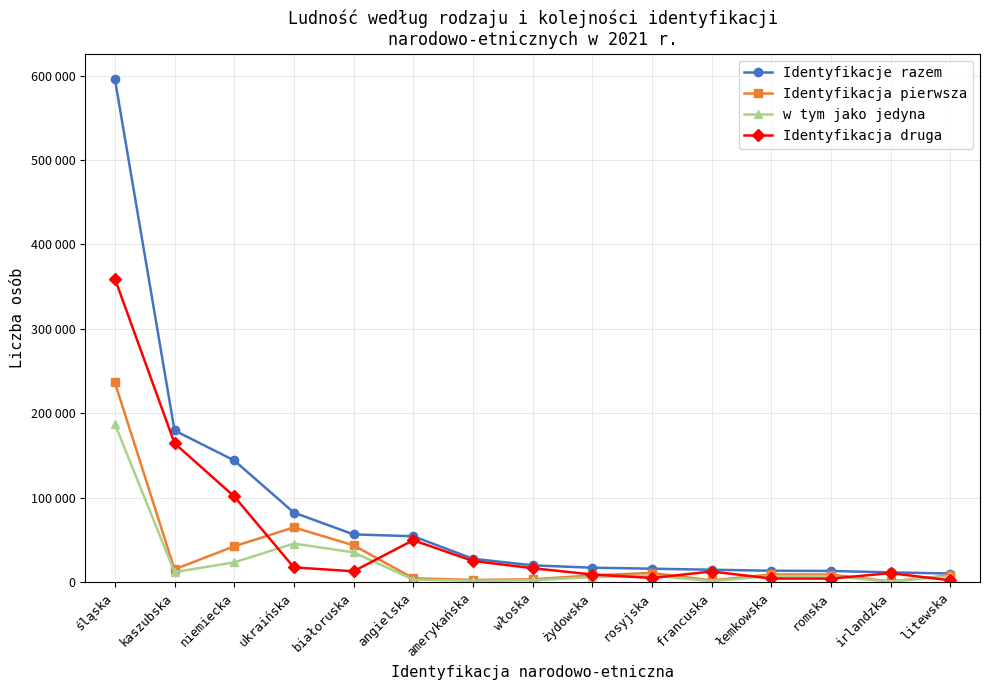

Which series ends up on top after the final intersection of Identyfikacja druga and w tym jako jedyna?

w tym jako jedyna